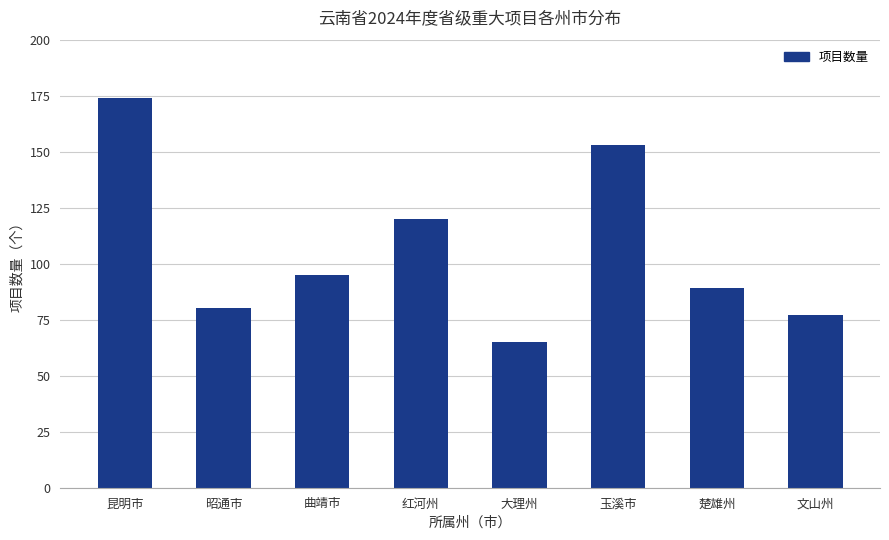

What value does the data have at 曲靖市, to the nearest 5?

95